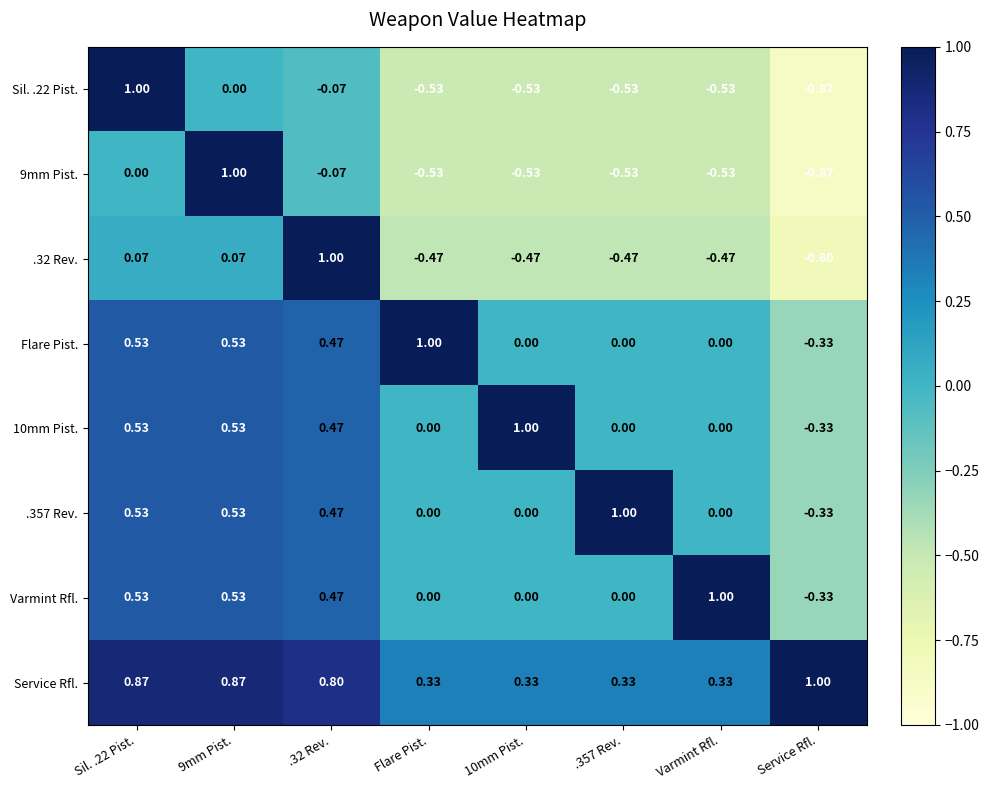

Which category has the lowest value in the .357 Rev. series?

Service Rfl.